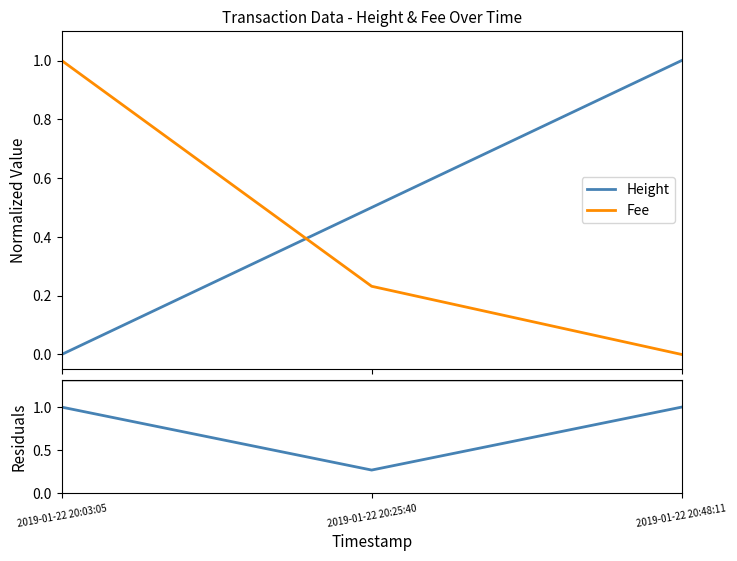

The Height series shows 0.0 at 2019-01-22 20:03:05. True or false?

True